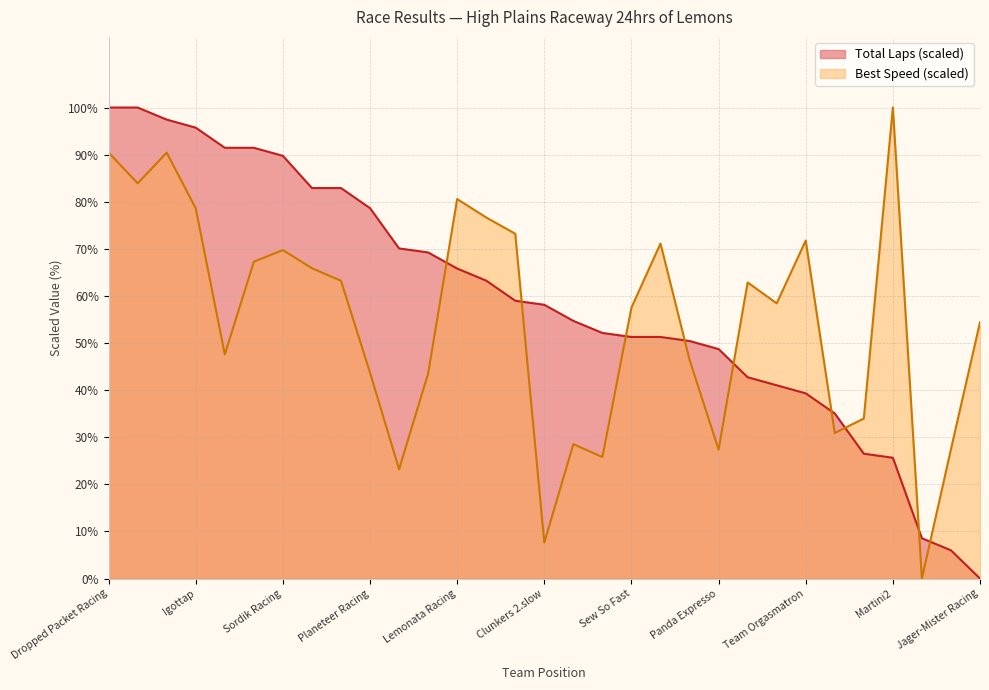

At which label is Best Speed closest to 50?

Team Other Options